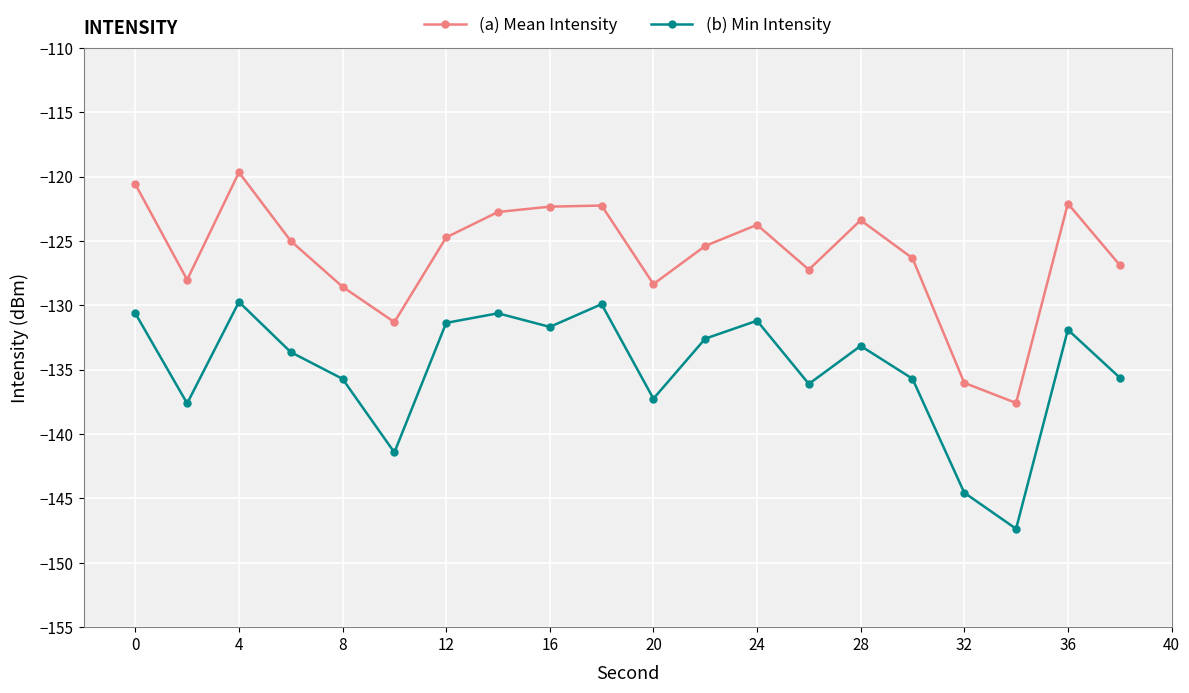

What is the difference between the maximum and minimum values in the (a) Mean Intensity series?

17.9